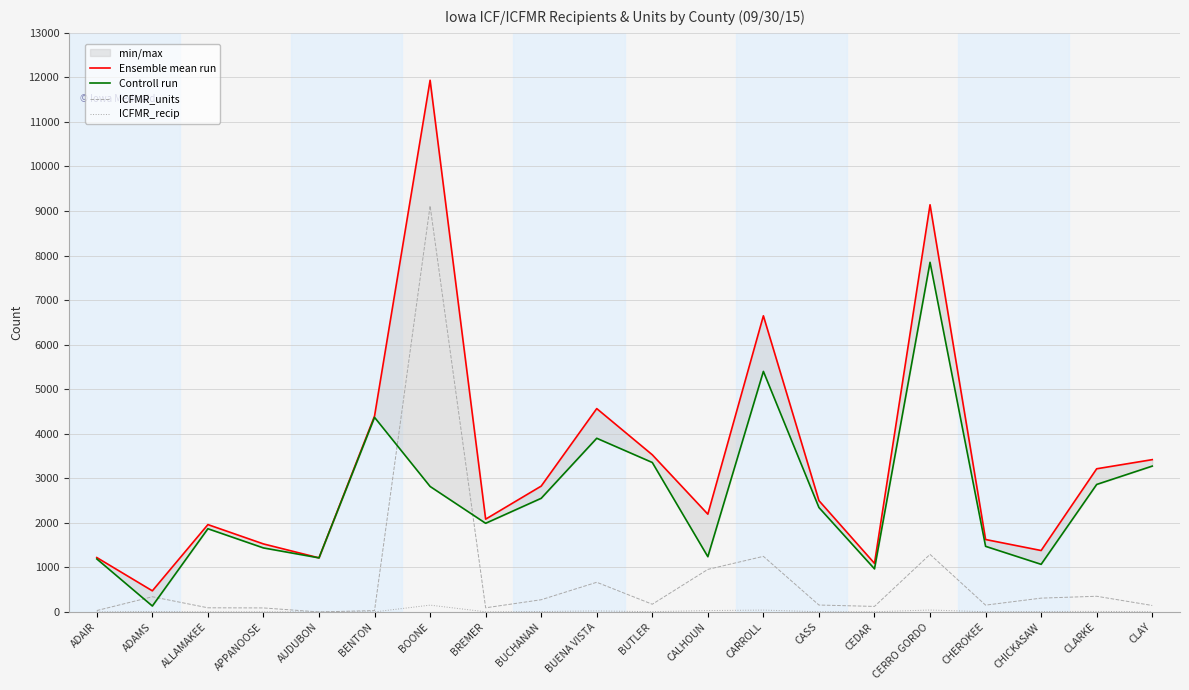

At how many categories does at least one series exceed 2429?

10